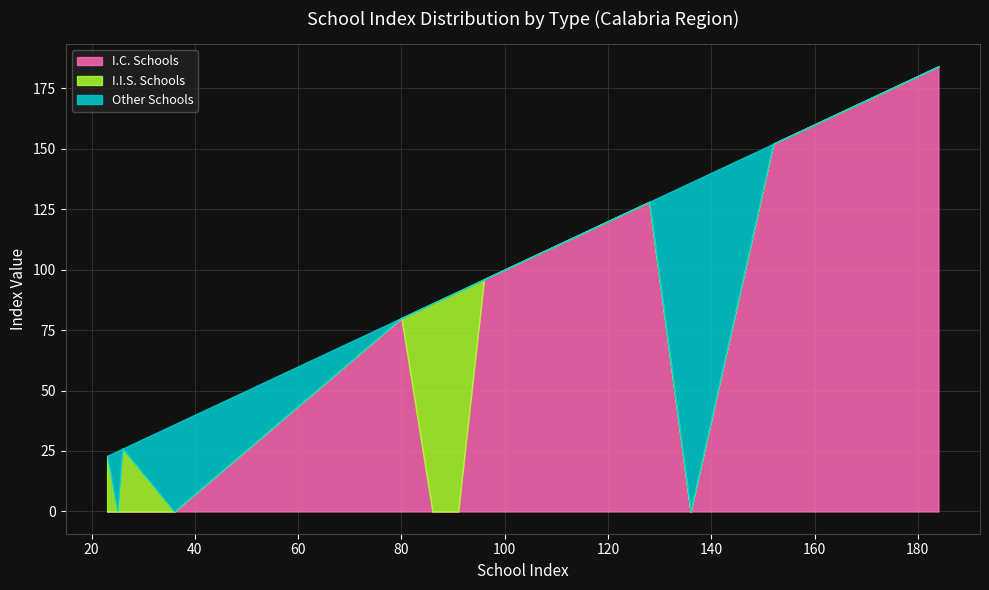

How many values in the I.C. Schools series exceed 103?

9